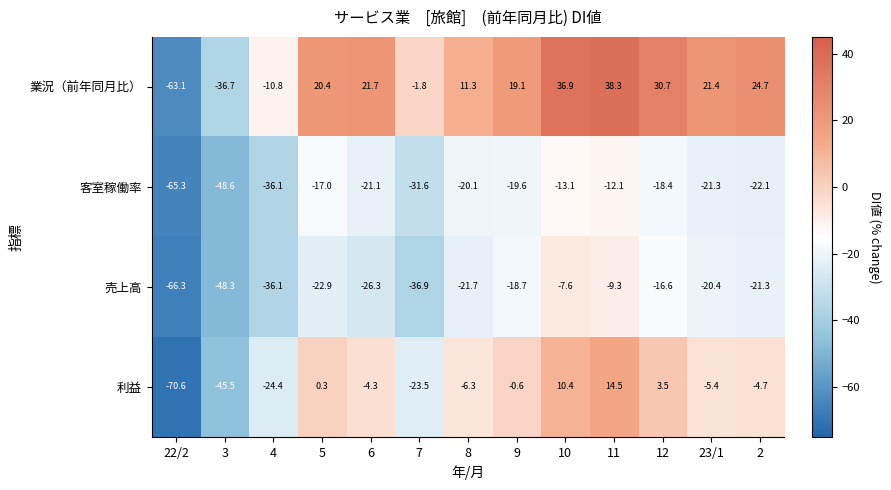

Is it true that 利益 equals -2.0 at 2?

False